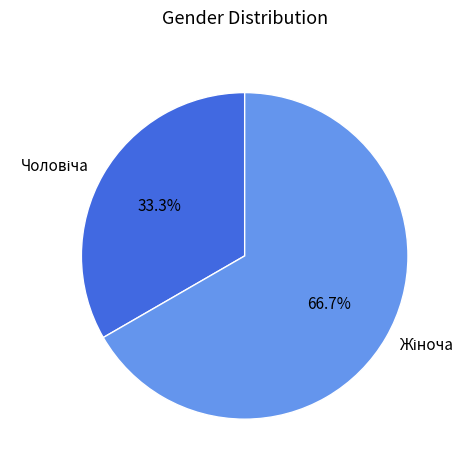

Does any single category account for the majority?

Yes